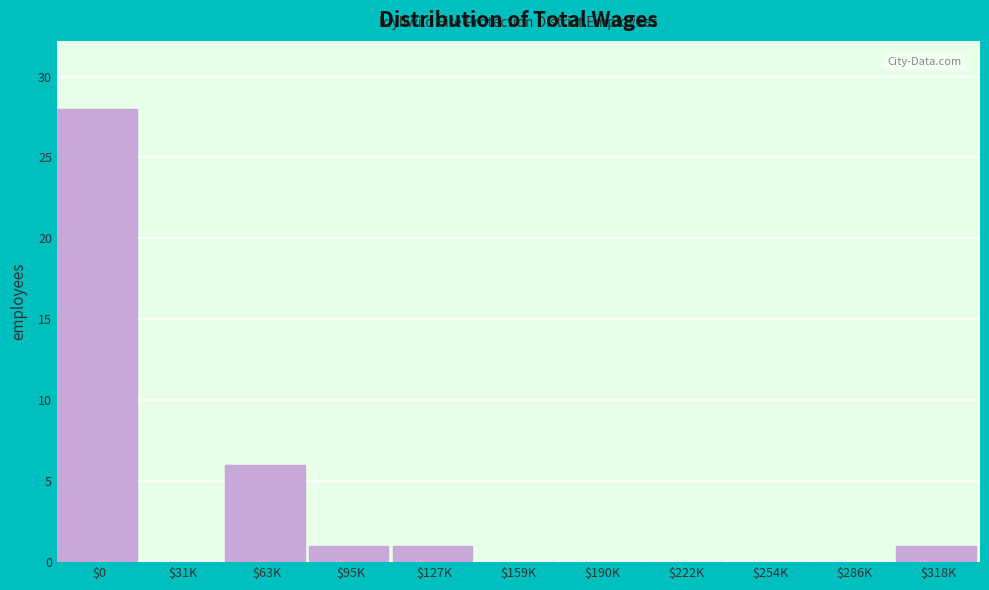

Which category has the highest value across all series?

$0